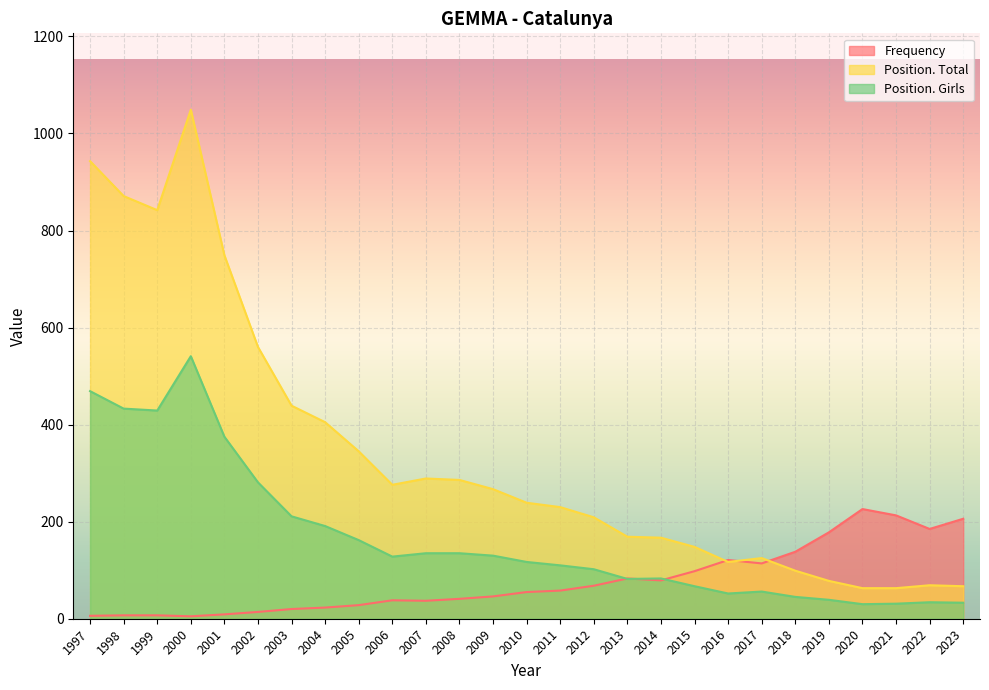

At which category does the chart reach its minimum across all series?

2000